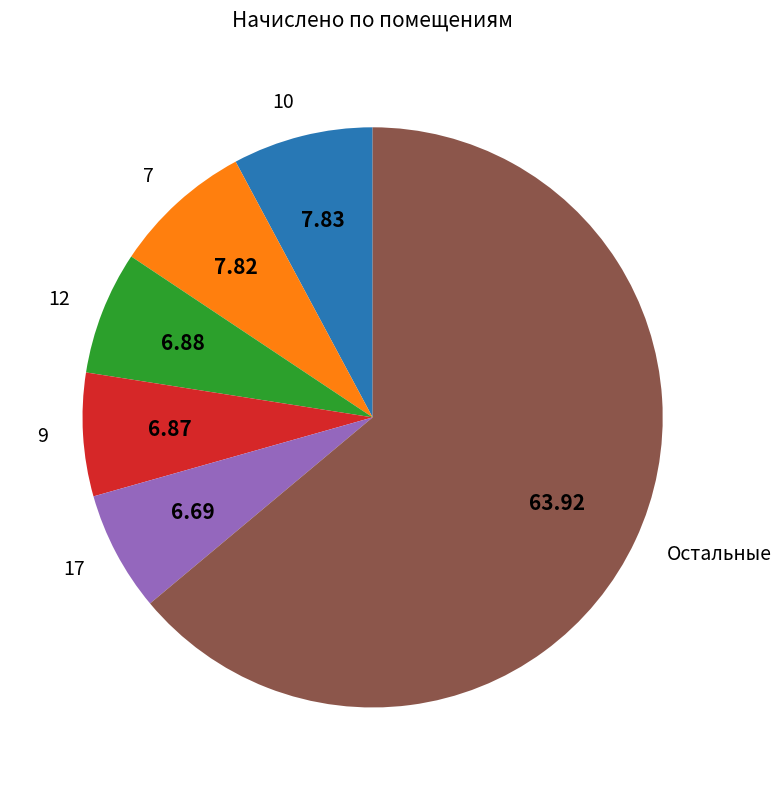

Do 9 and Остальные together represent more than half of the pie?

Yes